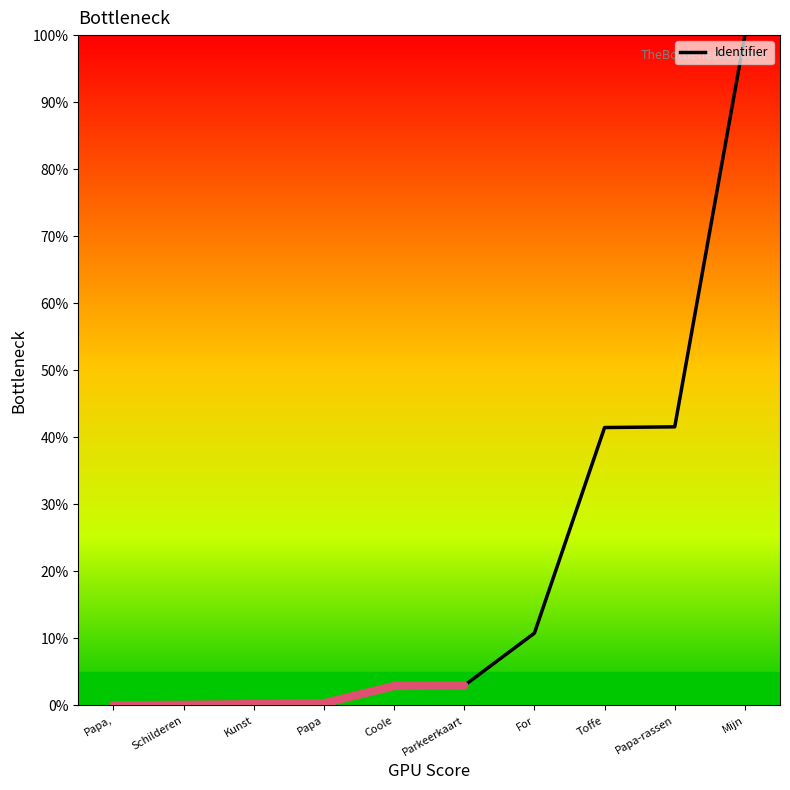

What is the value of the 7th point from the left?

10.8